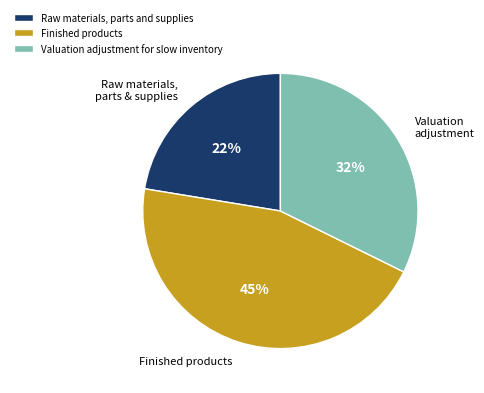

Is the sum of Raw materials, parts and supplies and Valuation adjustment for slow inventory greater than half?

Yes